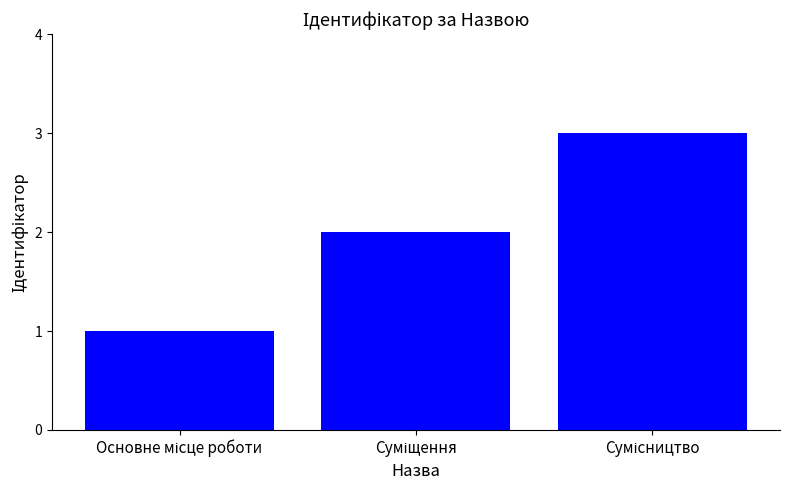

Does the chart contain stacked bars?

No